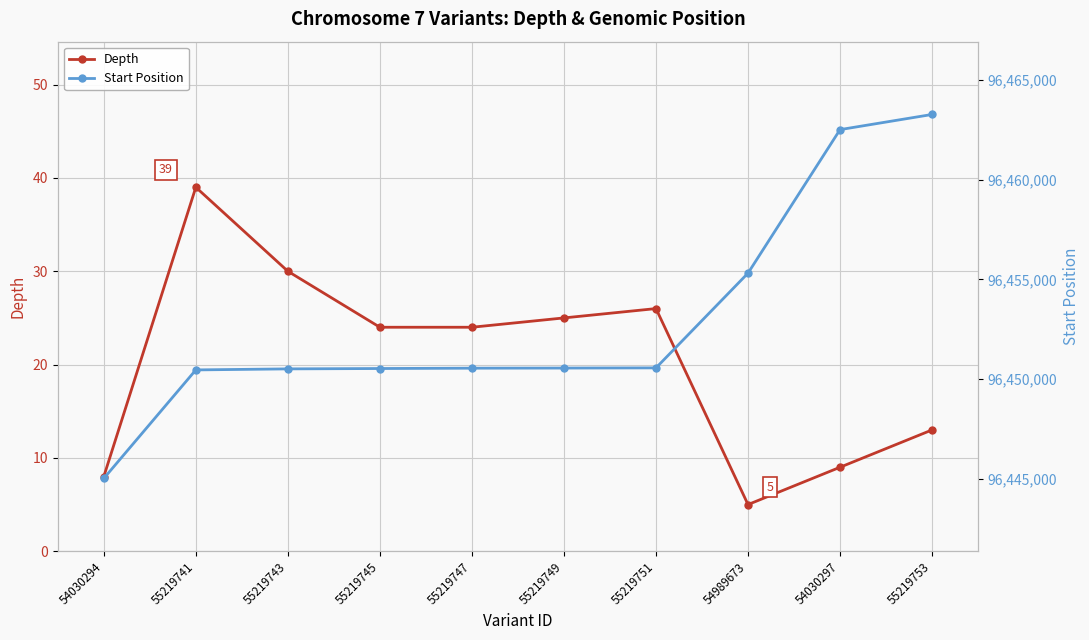

Rank the categories by Start Position value from lowest to highest.

54030294, 55219741, 55219743, 55219745, 55219747, 55219749, 55219751, 54989673, 54030297, 55219753